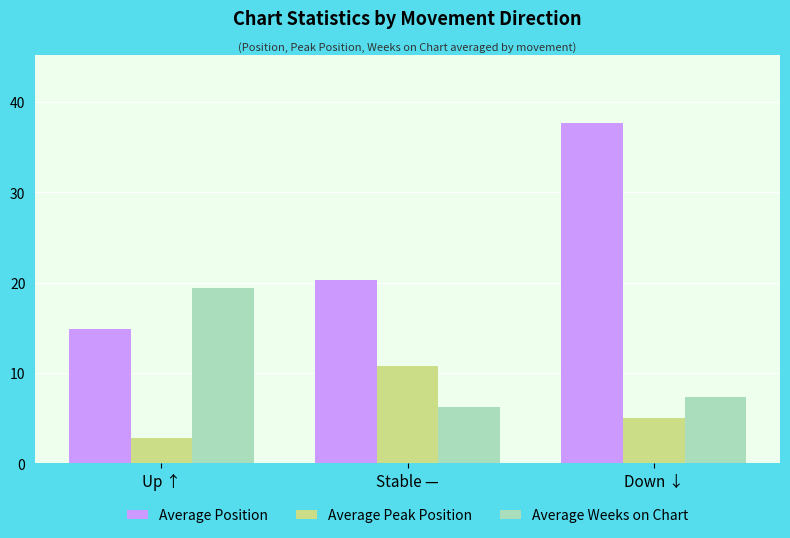

Where does the Average Position series first go above 20?

Stable —